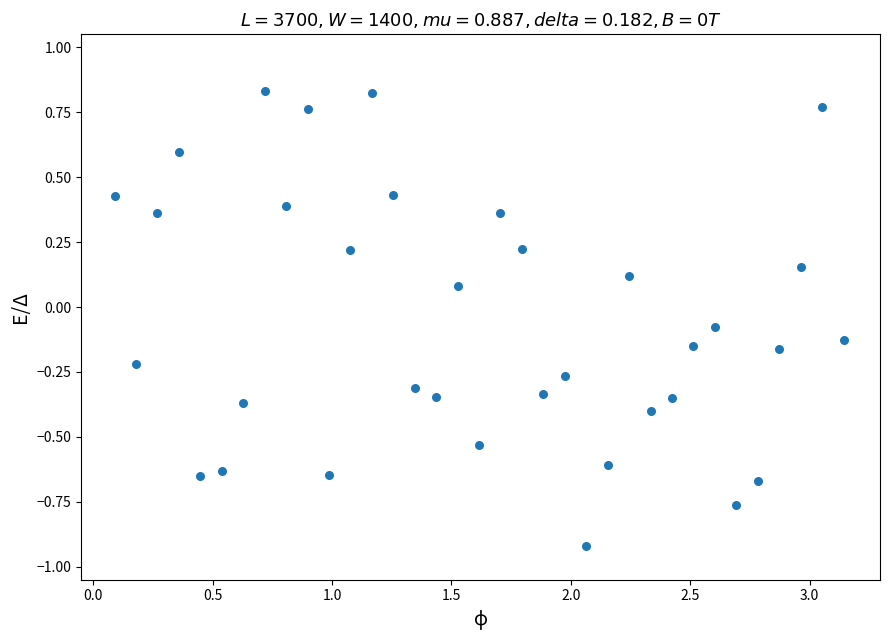

What is the range of X values (max minus min)?

3.1